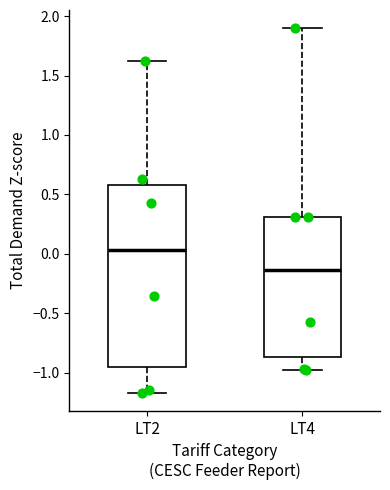

Reading left to right, transcribe this box plot: for each box, give where its median line is, the range the box spans, and where its two whiskers end, as read against the y-axis. The values are not printed on the chart, so give them approximately, as read against the axis.

LT2: median 0.05, box -0.95 to 0.60, whiskers -1.15 to 1.60
LT4: median -0.15, box -0.85 to 0.30, whiskers -0.95 to 1.90